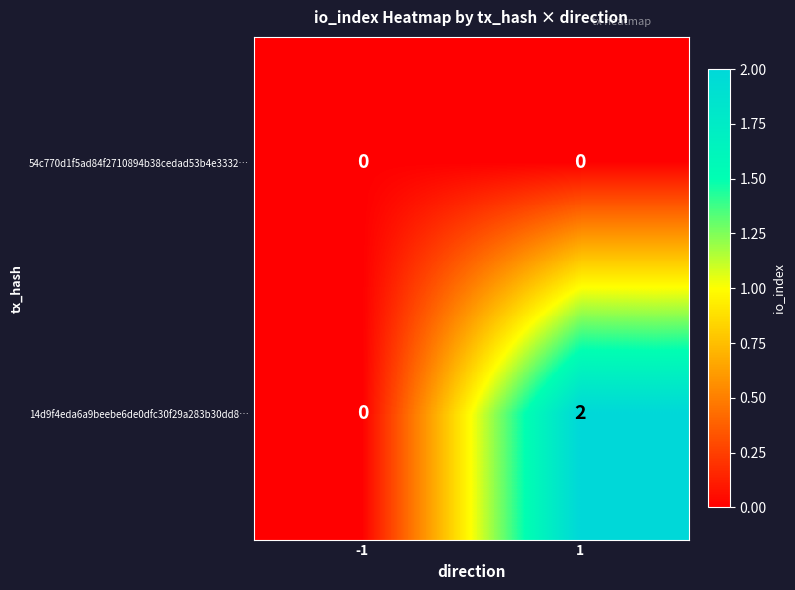

The 54c770d1f5ad84f2710894b38cedad53b4e3332… series shows 0 at -1. True or false?

True